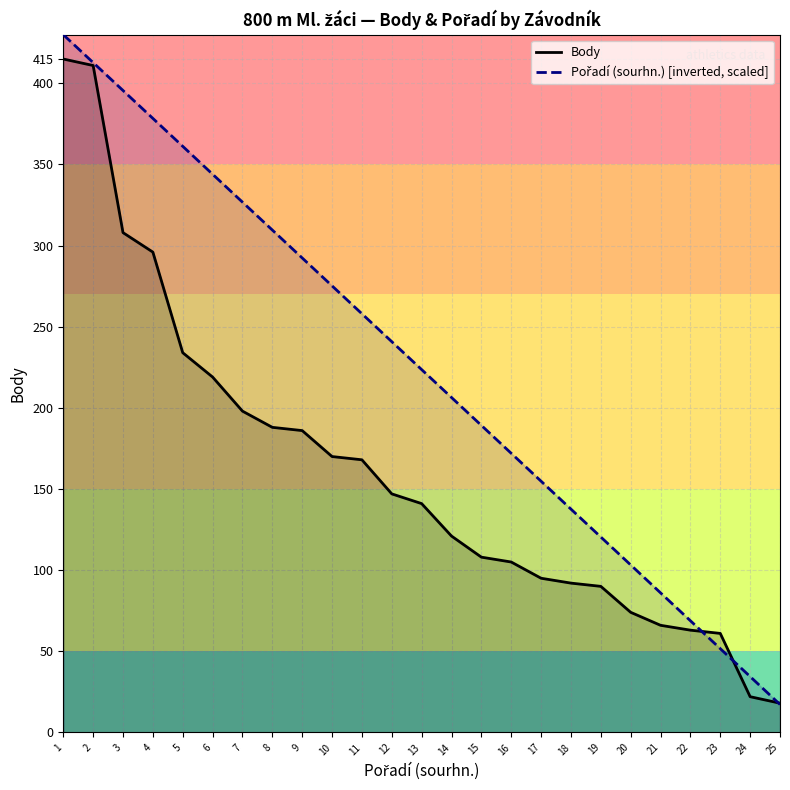

What is the minimum value shown in the chart?

17.2